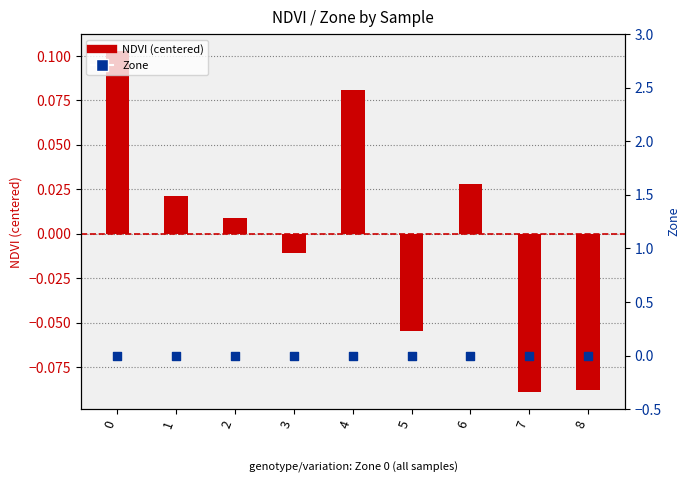

What are all the series names shown in the legend?

NDVI (centered), Zone